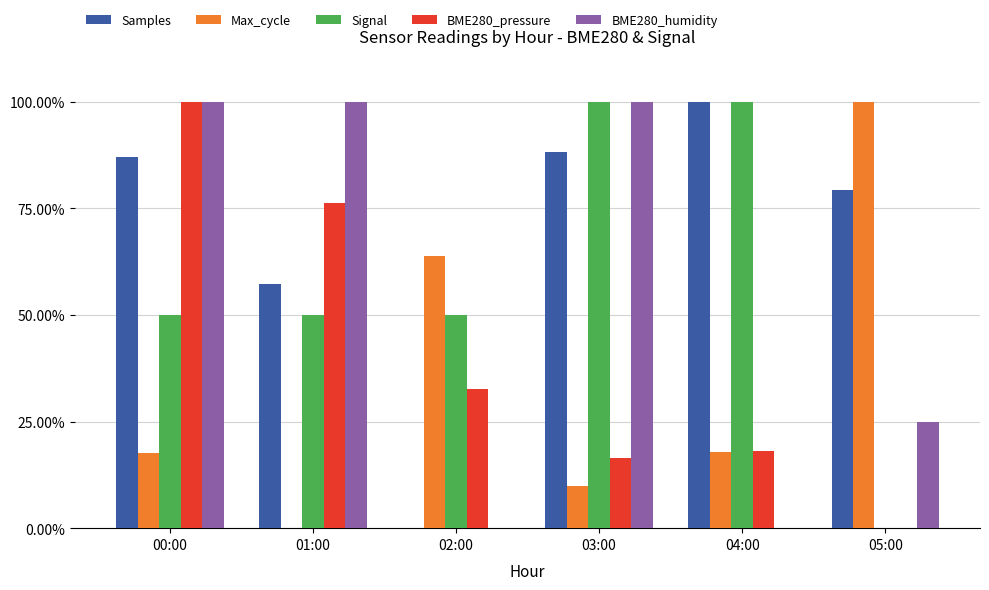

What is the sum of the BME280_pressure values at 00:00 and 04:00?

118.1